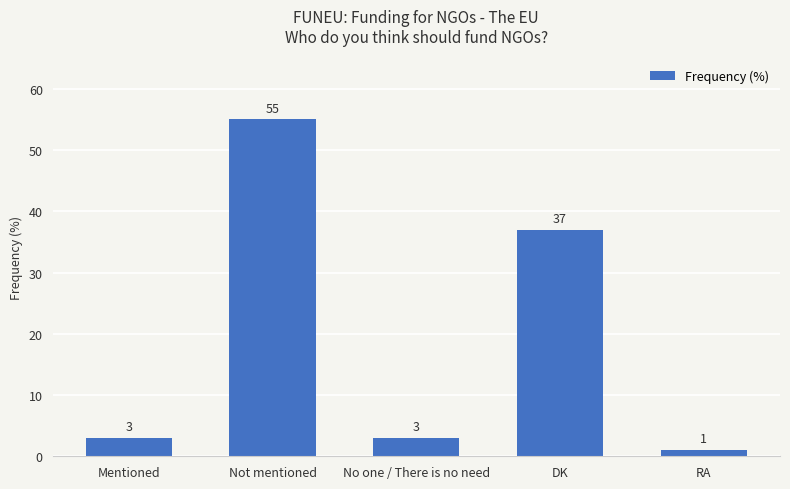

At which category does the chart reach its minimum across all series?

RA